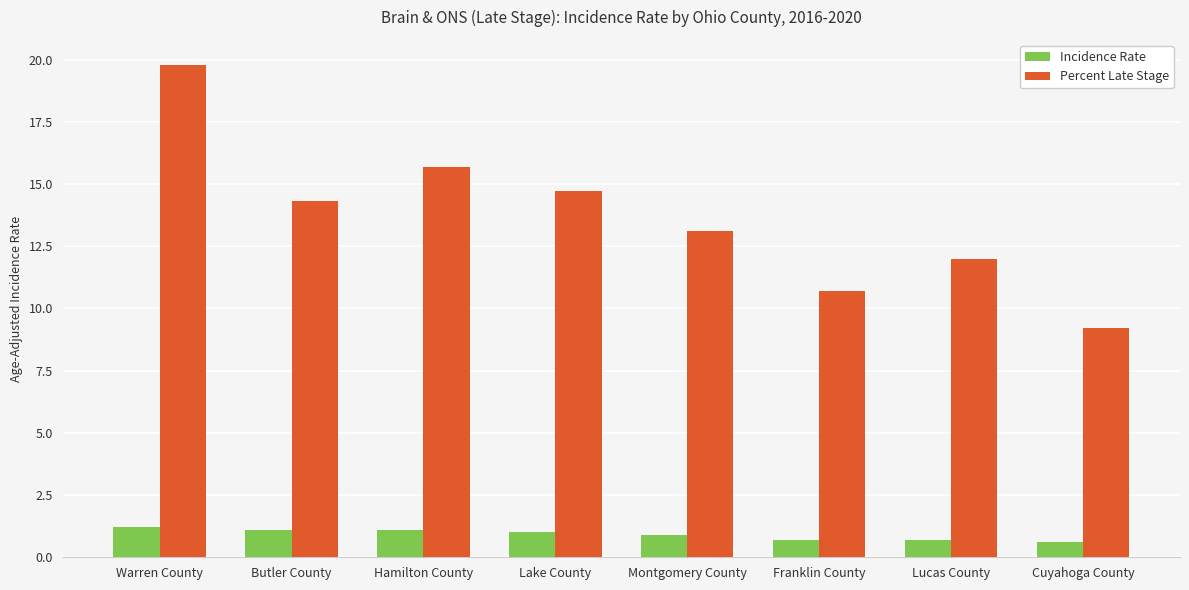

Which series has the largest range (max minus min)?

Percent Late Stage